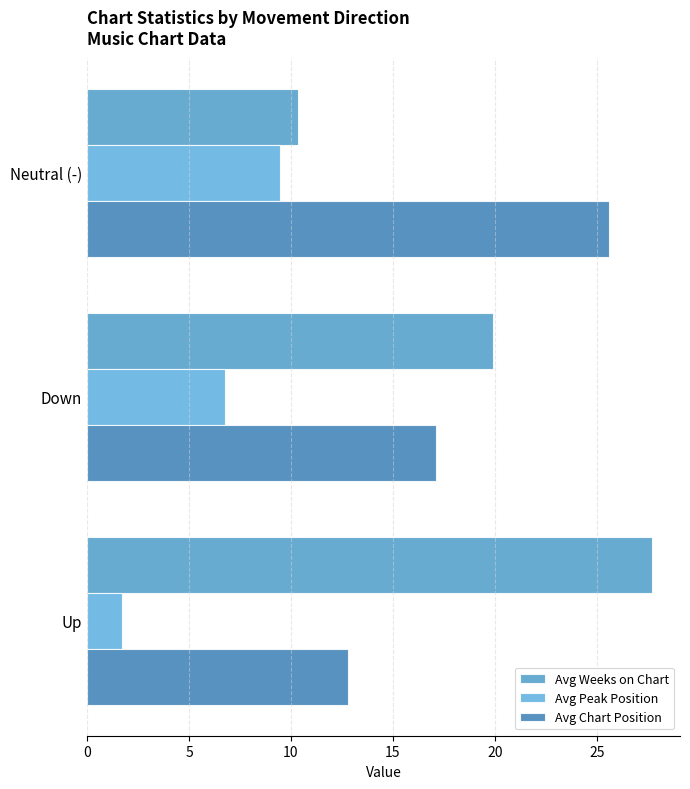

At how many categories does at least one series exceed 10?

3